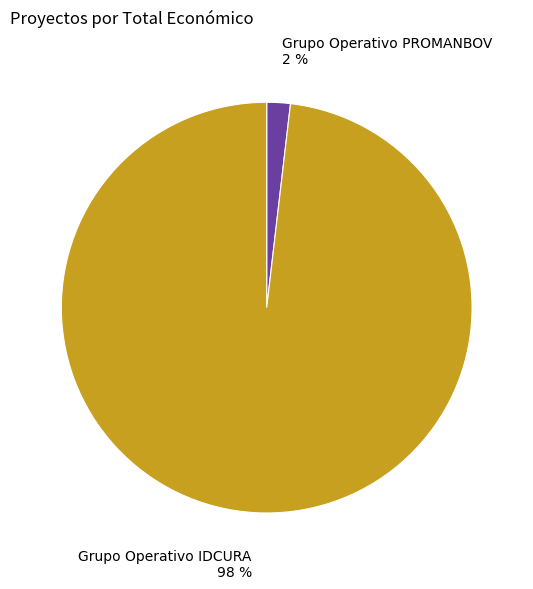

How many segments does this pie chart have?

2